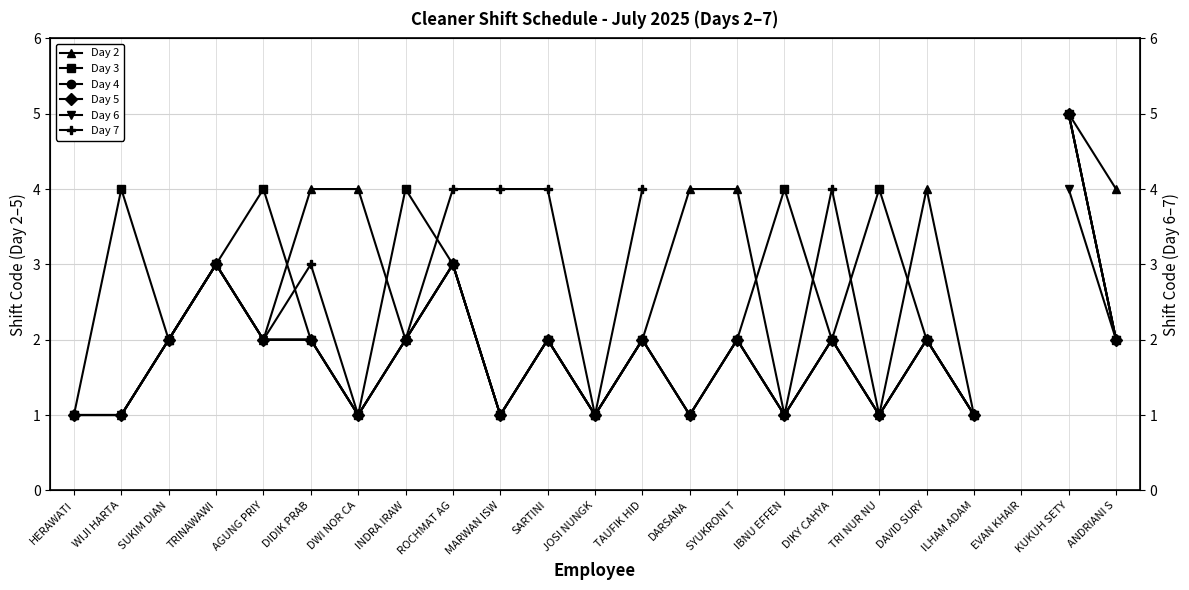

True or false: Day 3 and Day 4 intersect in this chart.

False